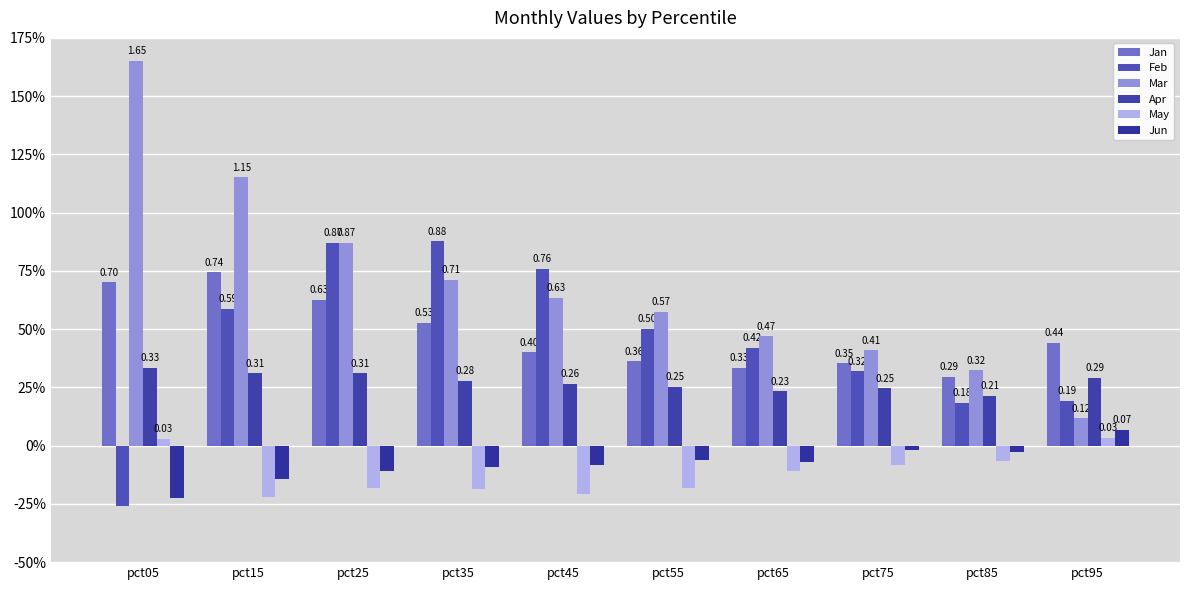

Which series has the largest total across all categories?

Mar